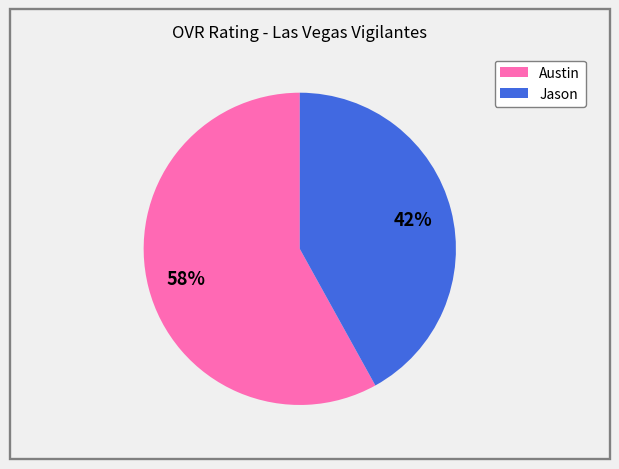

The Austin slice represents 70% of the pie. True or false?

False